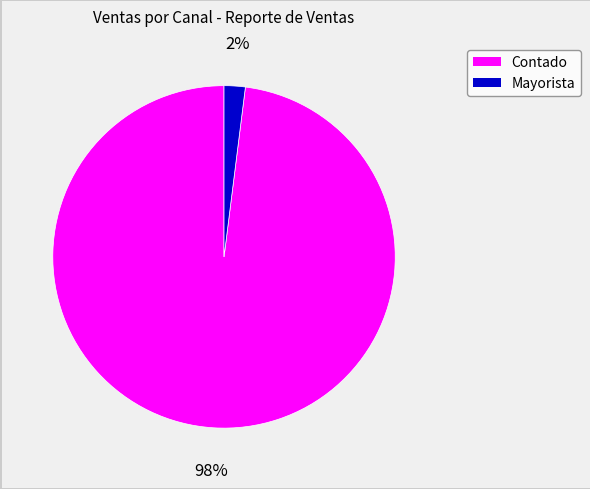

To the nearest percent, what is the average slice percentage?

50%